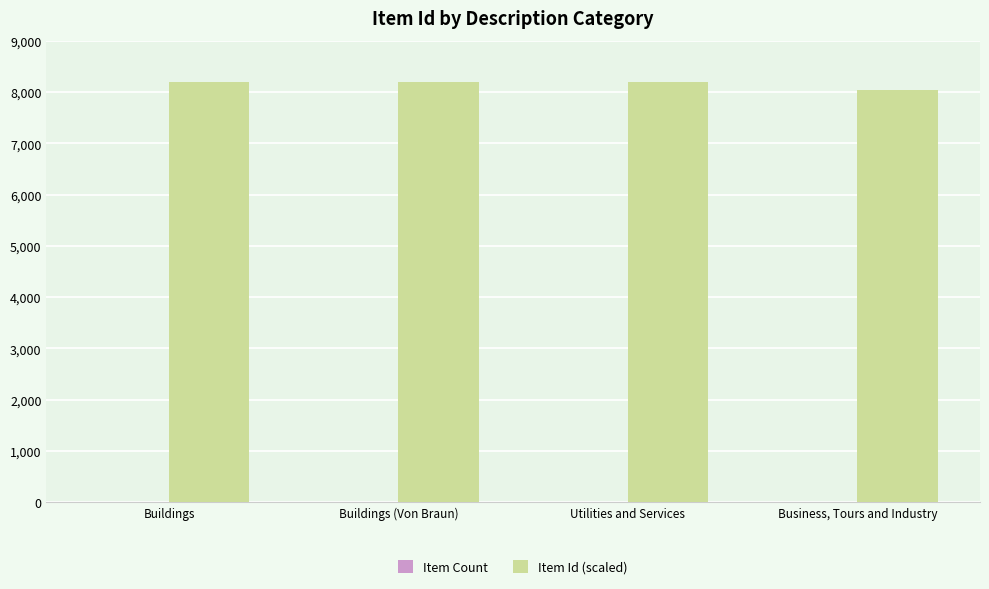

True or false: Item Id (scaled) has a value of 2568 at Buildings (Von Braun).

False